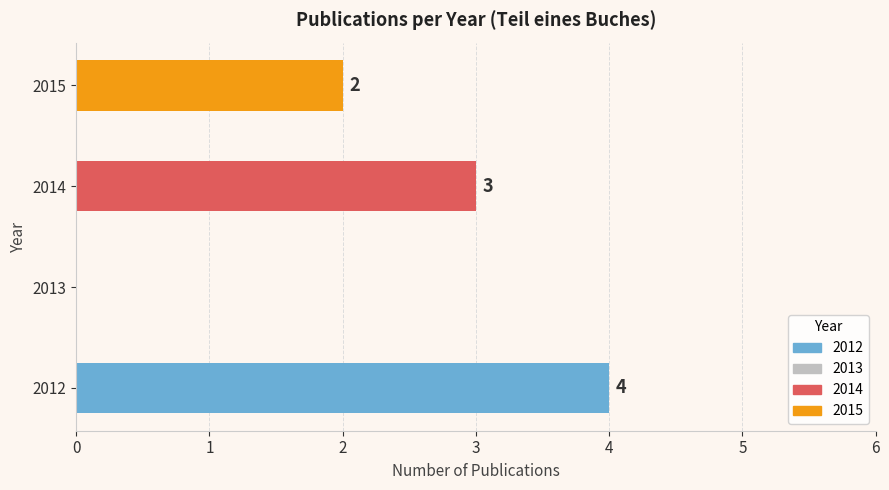

At which category does the chart reach its peak across all series?

2012